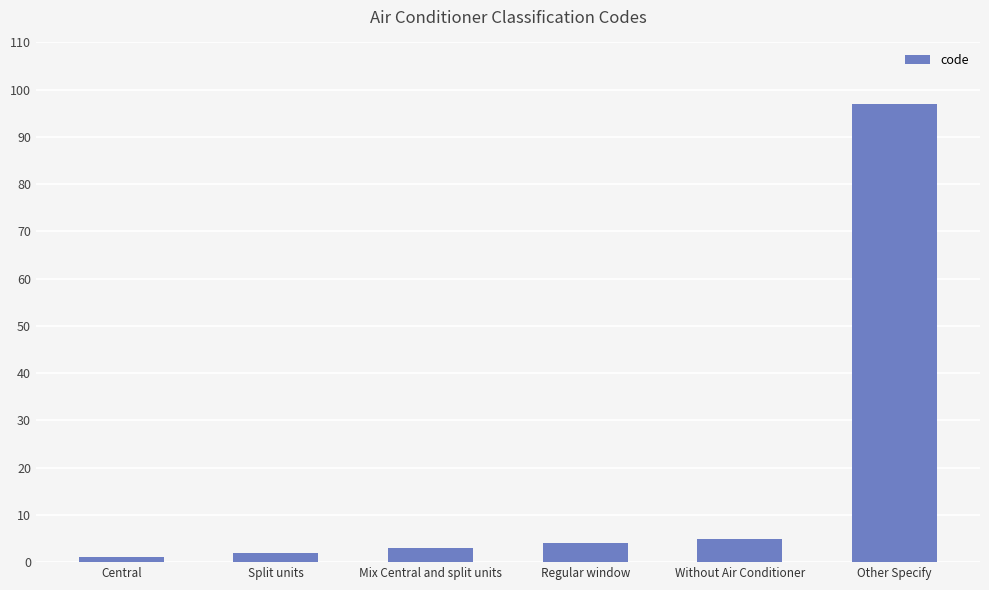

Reading left to right, transcribe all the data shown in this chart.

Central=1	Split units=2	Mix Central and split units=3	Regular window=4	Without Air Conditioner=5	Other Specify=97